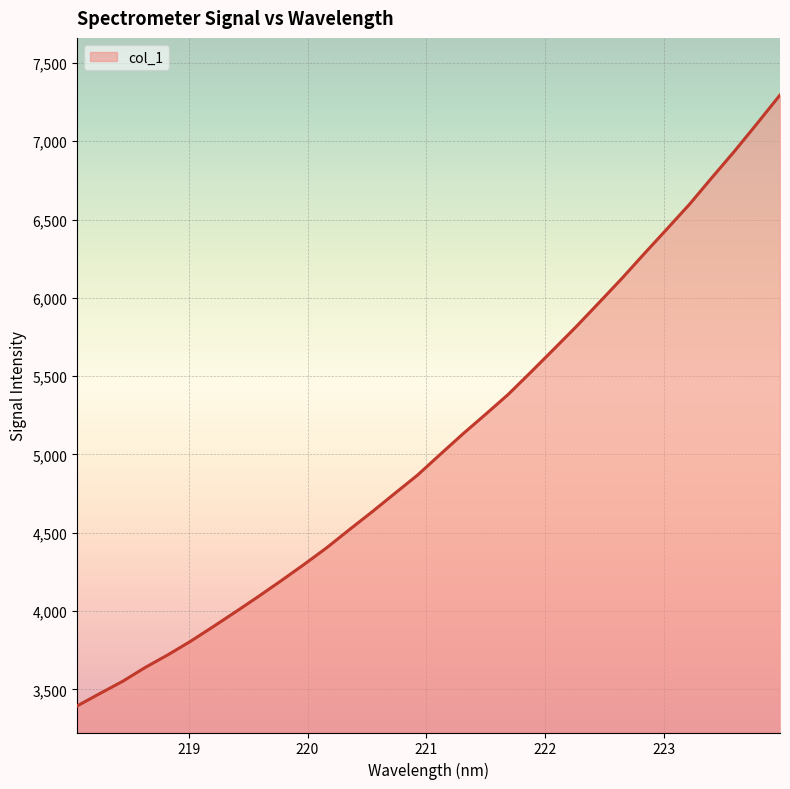

What is the difference between the maximum and minimum values?

3901.0